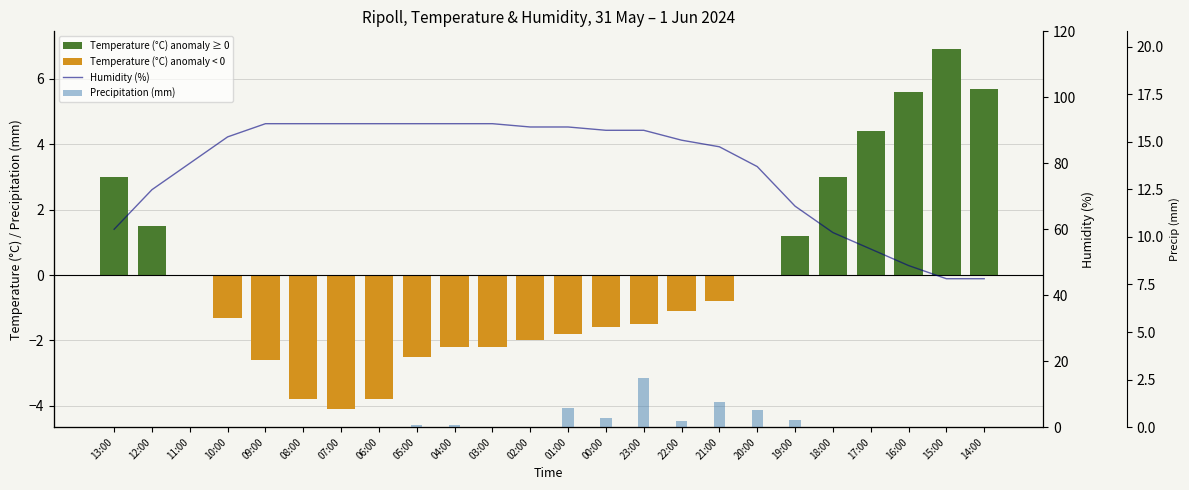

What is the sum of all Precipitation (mm) values?

7.2